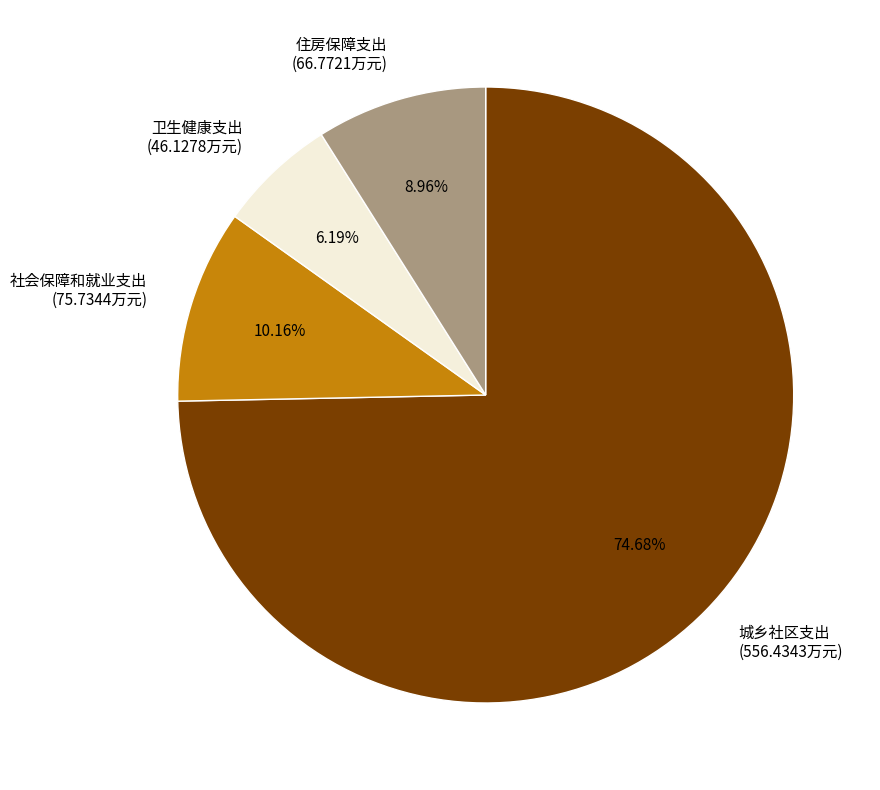

Is there a majority slice in this chart?

Yes